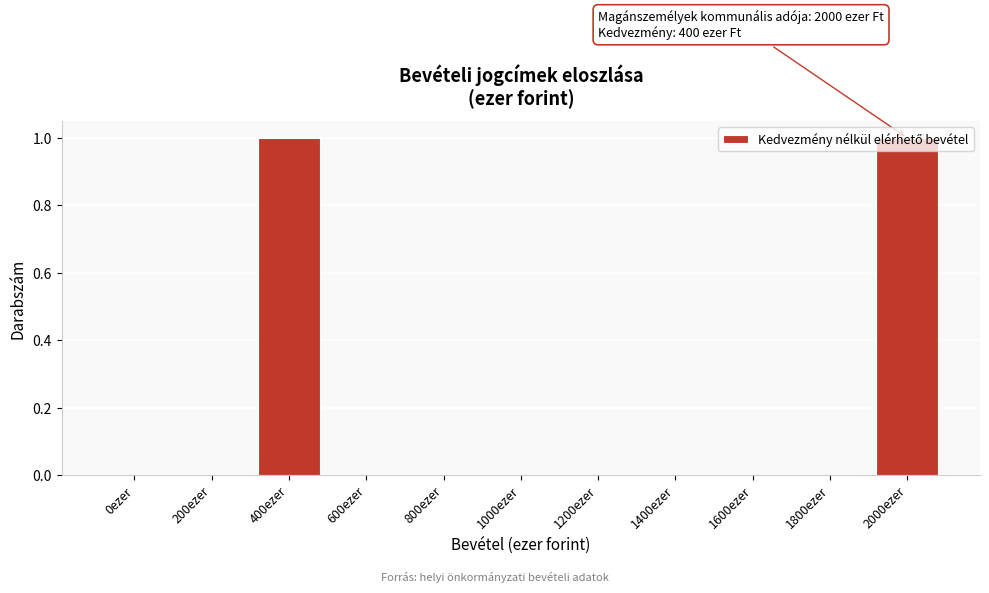

Between 400ezer and 800ezer, which is larger?

400ezer